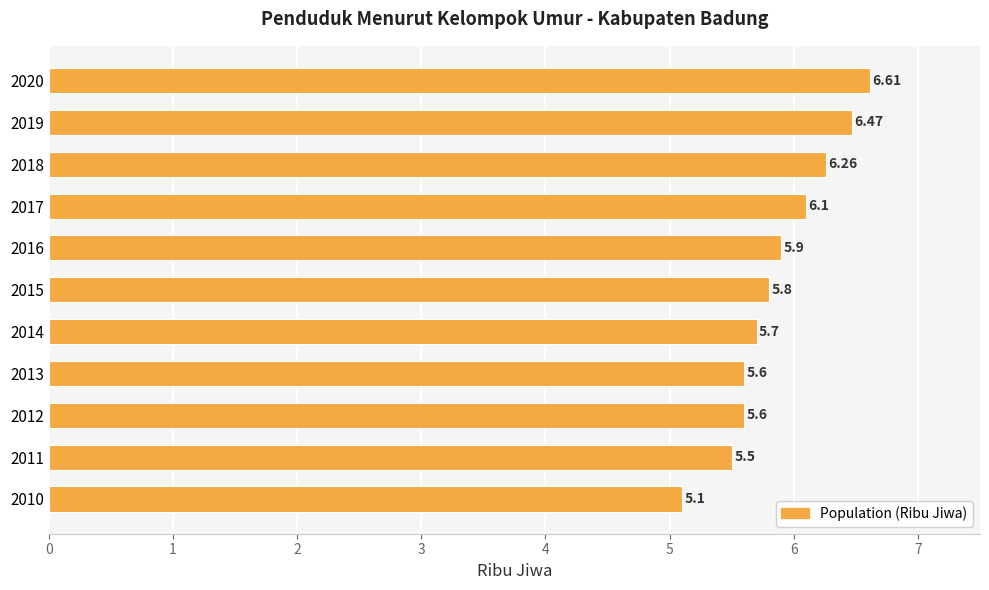

What is the average value?

5.9